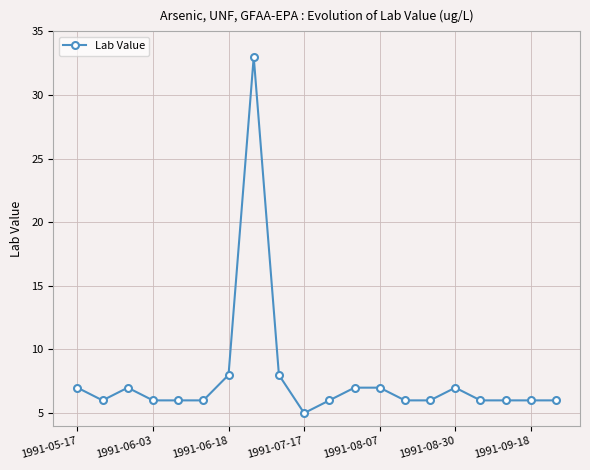

Is this an area chart (filled region under the line)?

No